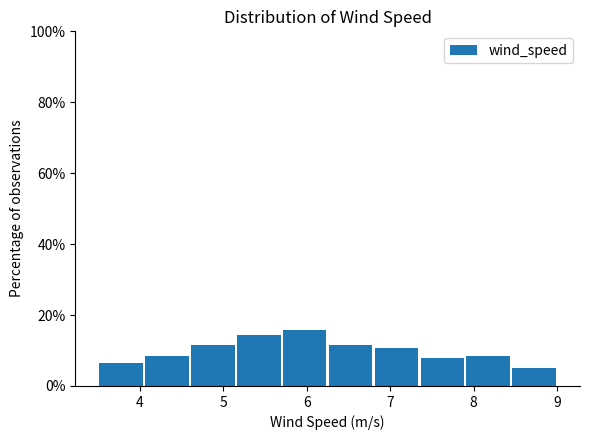

How tall is the bar that spans 4.60 to 5.15 on the x-axis? Neither the bar edges nor the heights are printed on the chart, so give them approximately, as read against the axes.

12